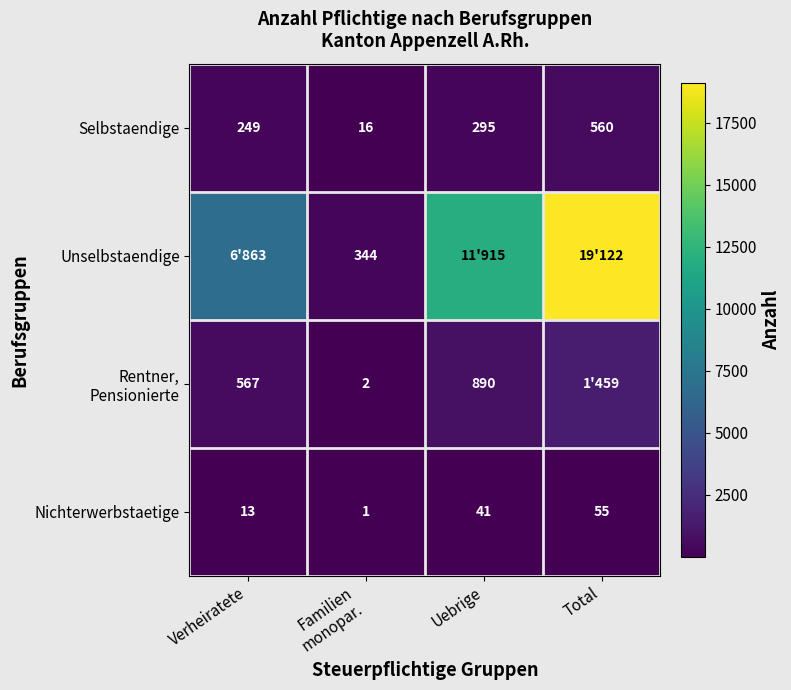

Count the Nichterwerbstaetige values in the range 13 to 55.

3